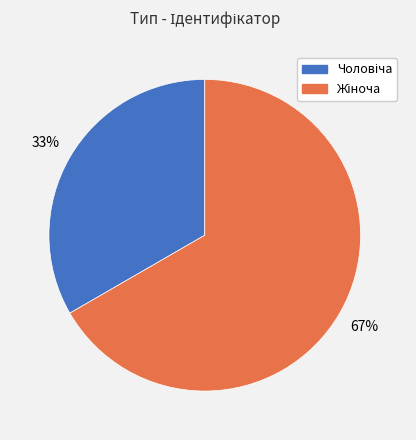

To the nearest percent, what is the average slice percentage?

50%